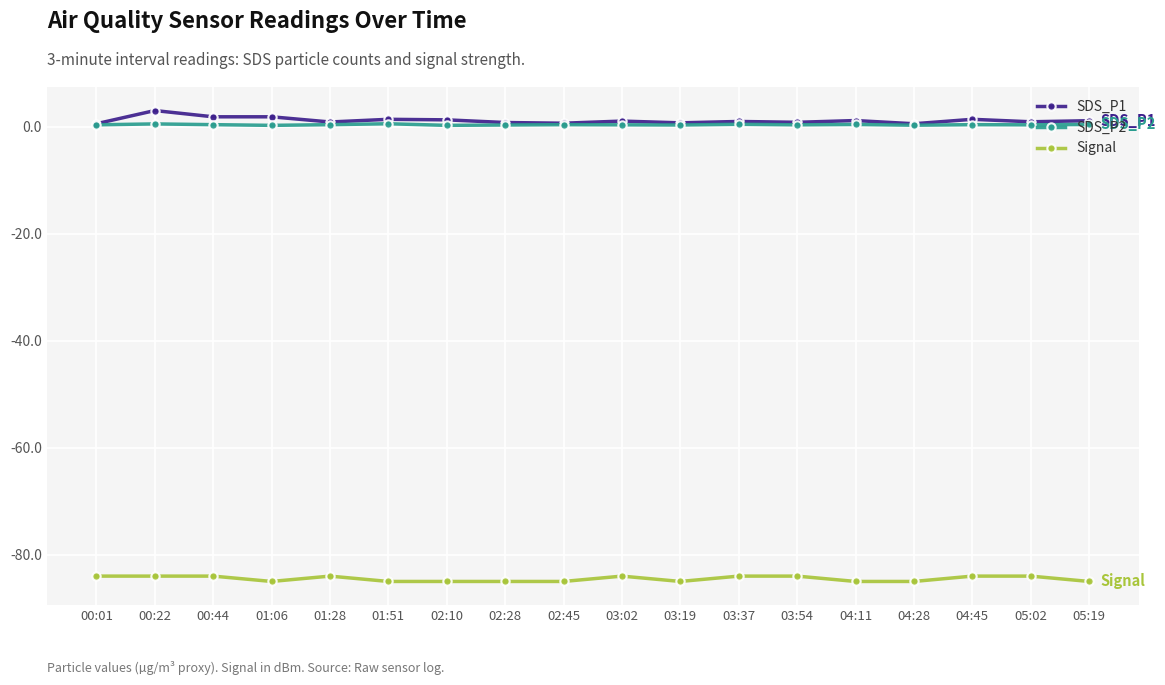

What is the lowest value of the Signal series?

-85.0